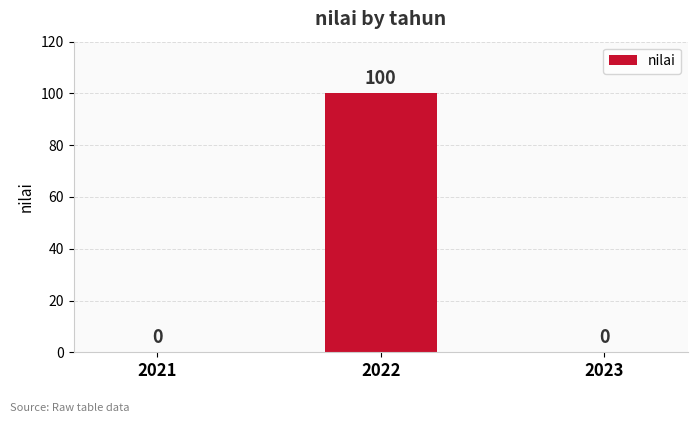

How many values are between 0 and 100?

3